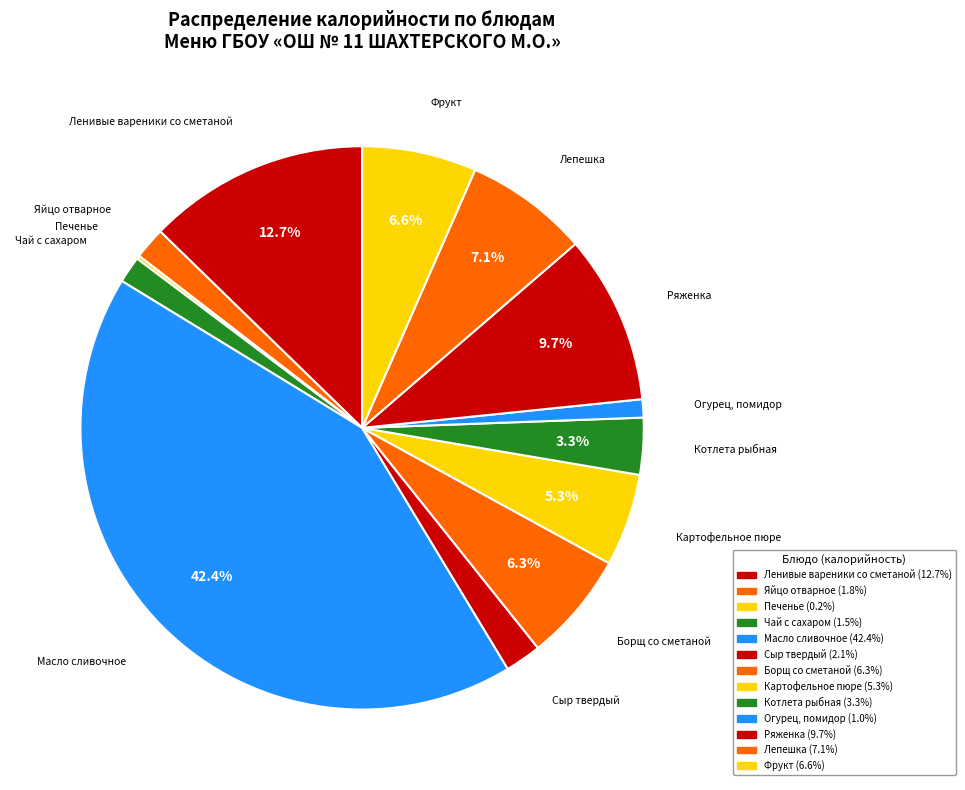

The Борщ со сметаной slice represents 16% of the pie. True or false?

False